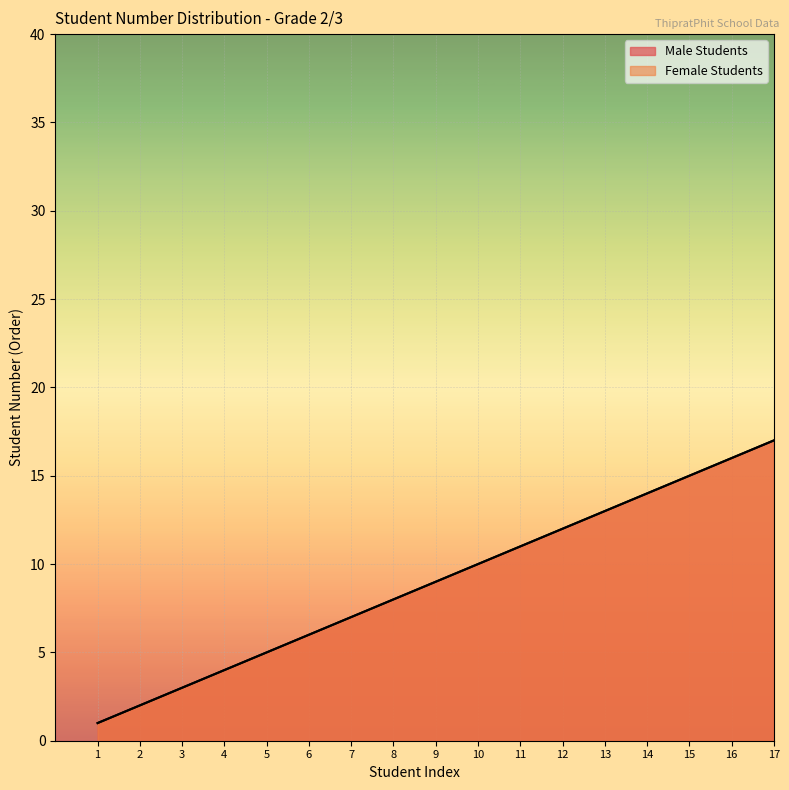

Which series changed the most between 3 and 12?

Male Students